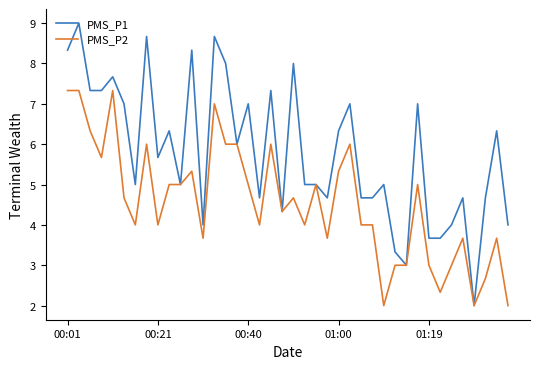

List the series in order of their peak value, highest first.

PMS_P1, PMS_P2